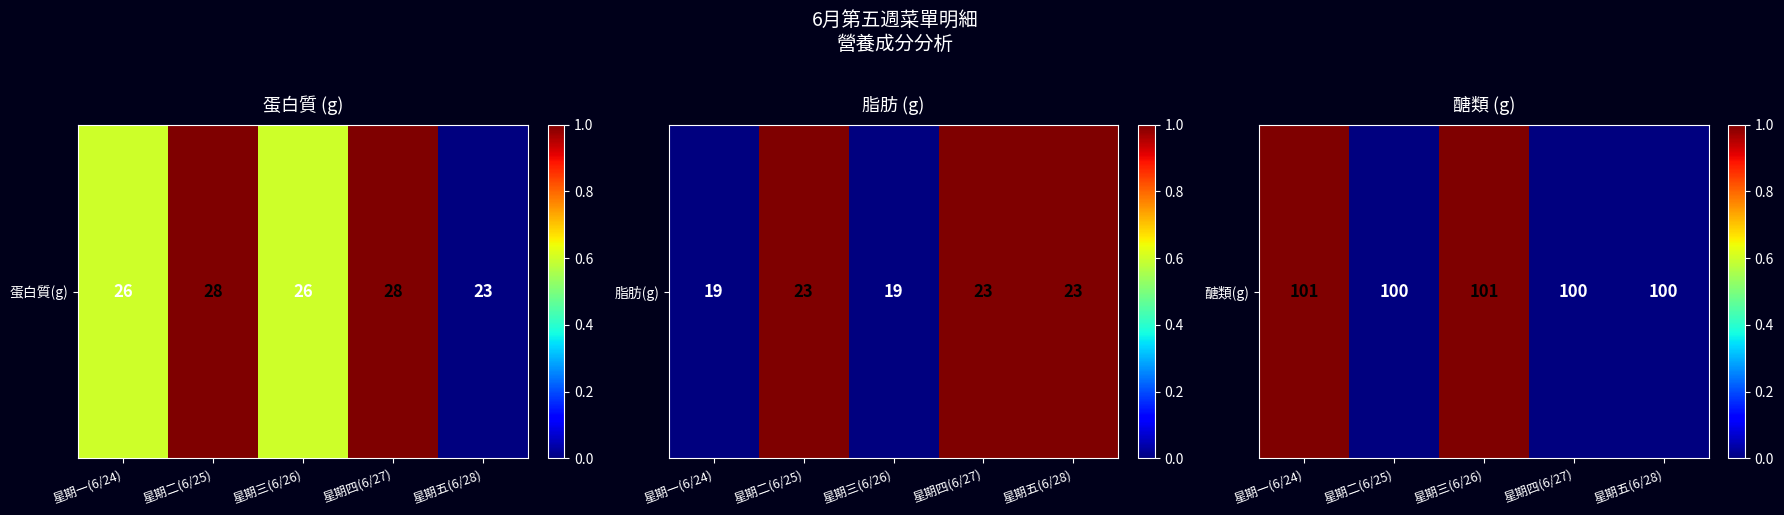

List the labels in order of value, smallest first.

星期二(6/25), 星期四(6/27), 星期五(6/28), 星期一(6/24), 星期三(6/26)